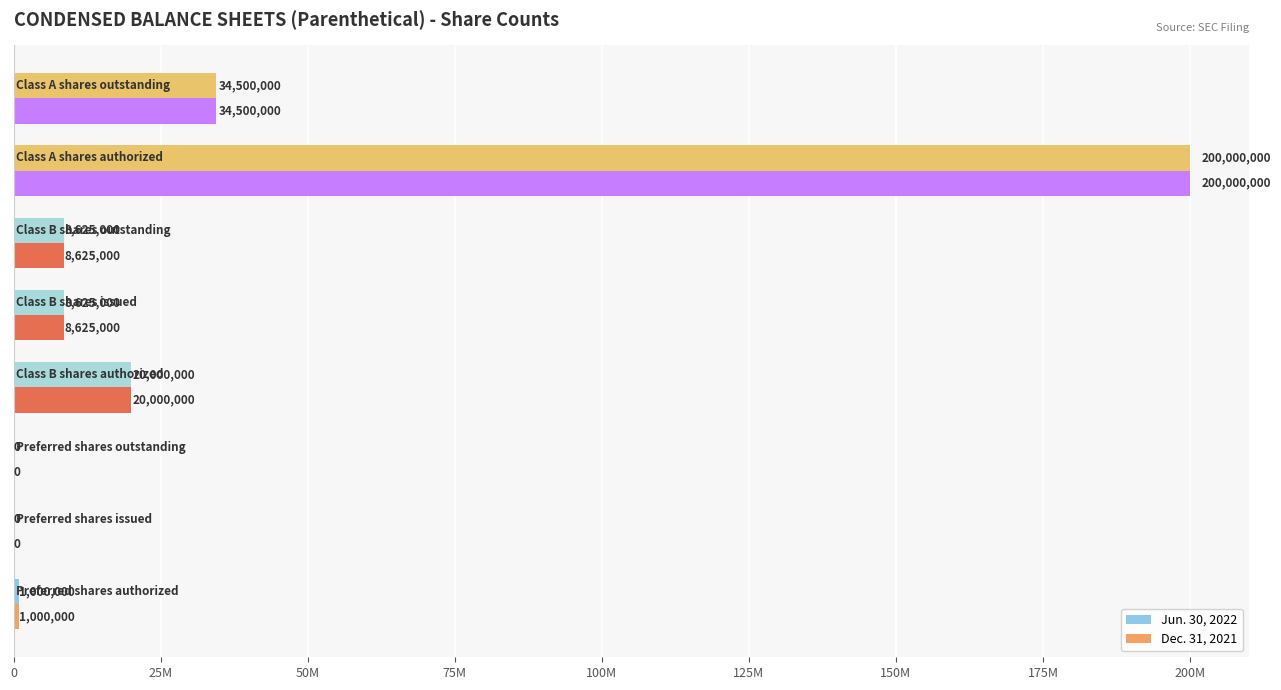

What are all the series names shown in the legend?

Jun. 30, 2022, Dec. 31, 2021